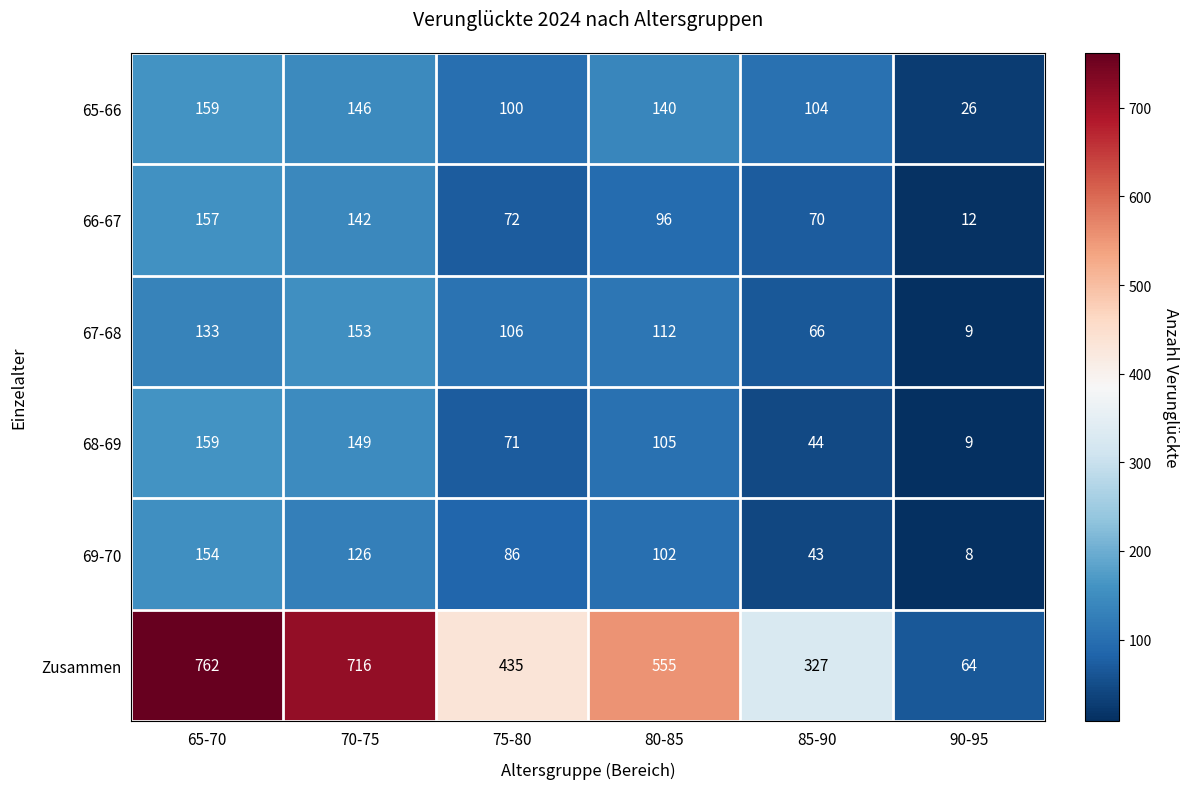

What is the maximum value shown in the chart?

762